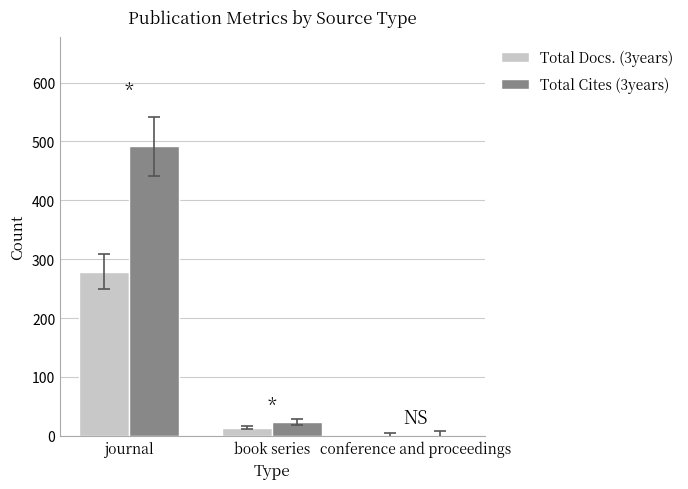

At which label is Total Cites (3years) closest to 246?

book series